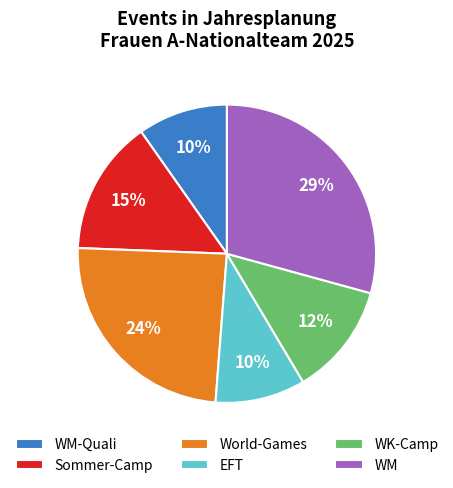

Which slice is the largest?

WM